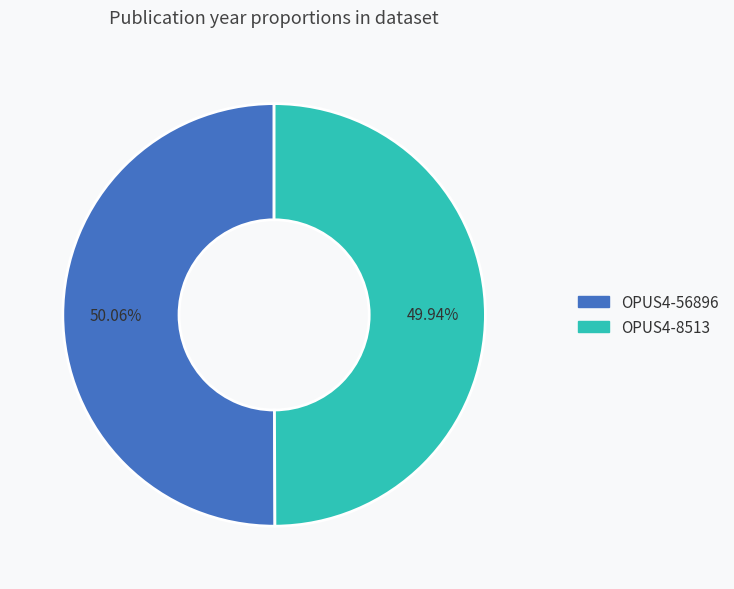

Approximately how many times larger is the value at OPUS4-8513 compared to OPUS4-56896?

1.0